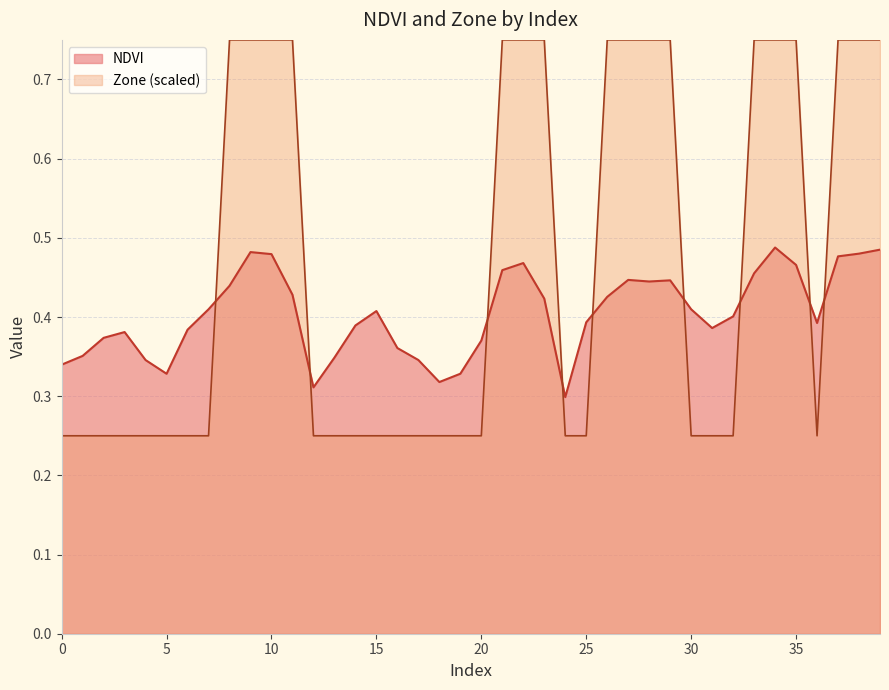

At which category does NDVI reach its first local peak?

3